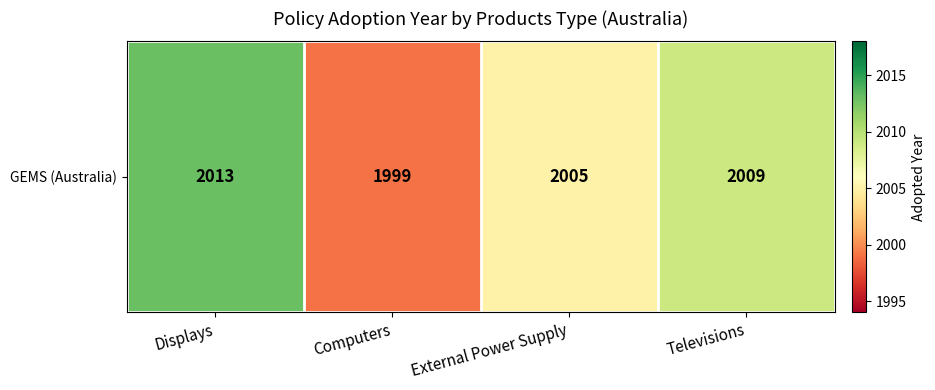

List the labels in order of value, largest first.

Displays, Televisions, External Power Supply, Computers